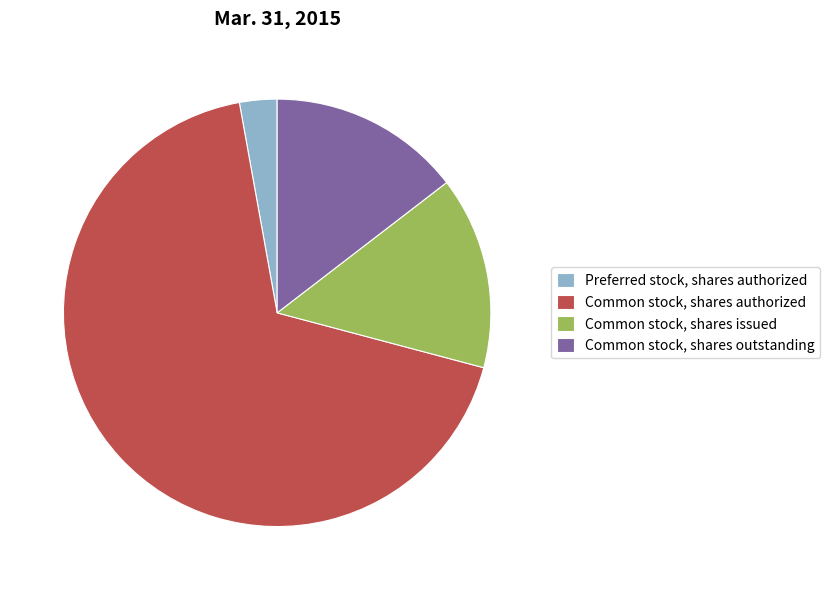

Is the sum of Preferred stock, shares authorized and Common stock, shares authorized greater than half?

Yes